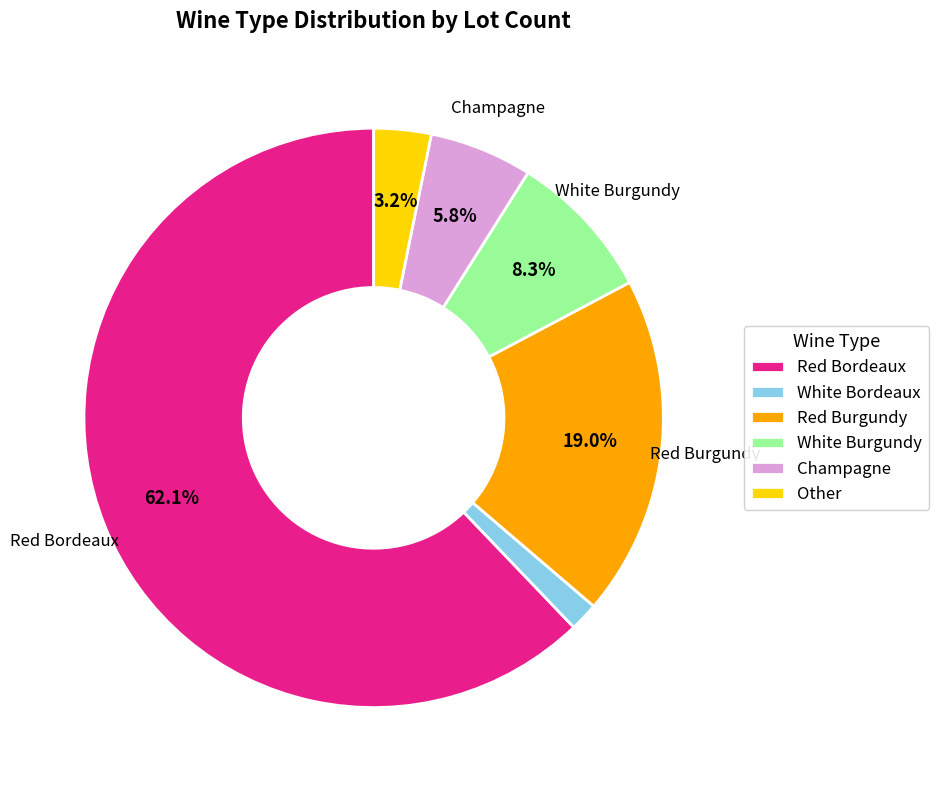

To the nearest percent, what portion does Champagne represent?

6%